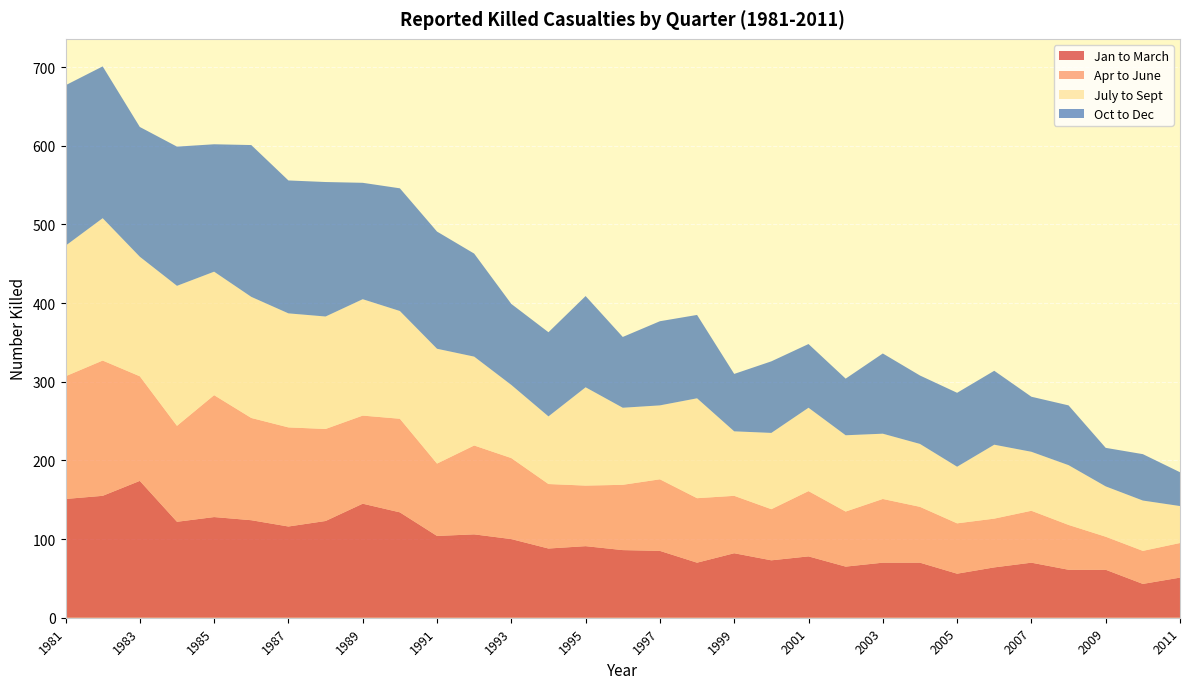

Reading left to right, list all the values displayed in this chart.

Jan to March: 151	155	174	122	128	124	116	123	145	134	104	106	100	88	91	86	85	70	82	73	78	65	70	70	56	64	70	61	61	43	51
Apr to June: 156	172	133	122	155	130	126	117	112	119	92	113	103	82	77	83	91	82	73	65	83	70	81	71	64	62	66	57	42	42	44
July to Sept: 166	181	152	178	157	154	145	143	148	137	146	113	93	86	125	98	94	127	82	97	106	97	83	80	72	94	75	76	64	64	47
Oct to Dec: 204	193	165	177	162	193	169	171	148	156	149	131	103	107	116	90	107	106	73	91	81	72	102	87	94	94	70	76	49	59	43